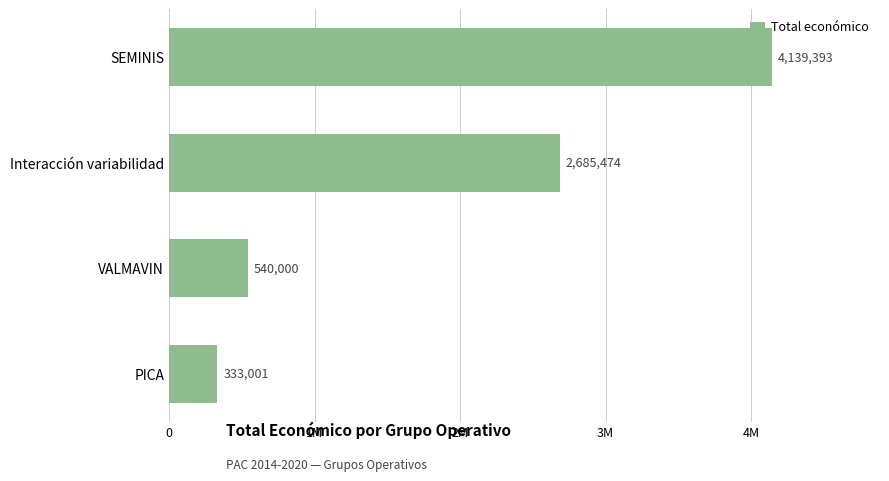

Does the chart contain any negative values?

No